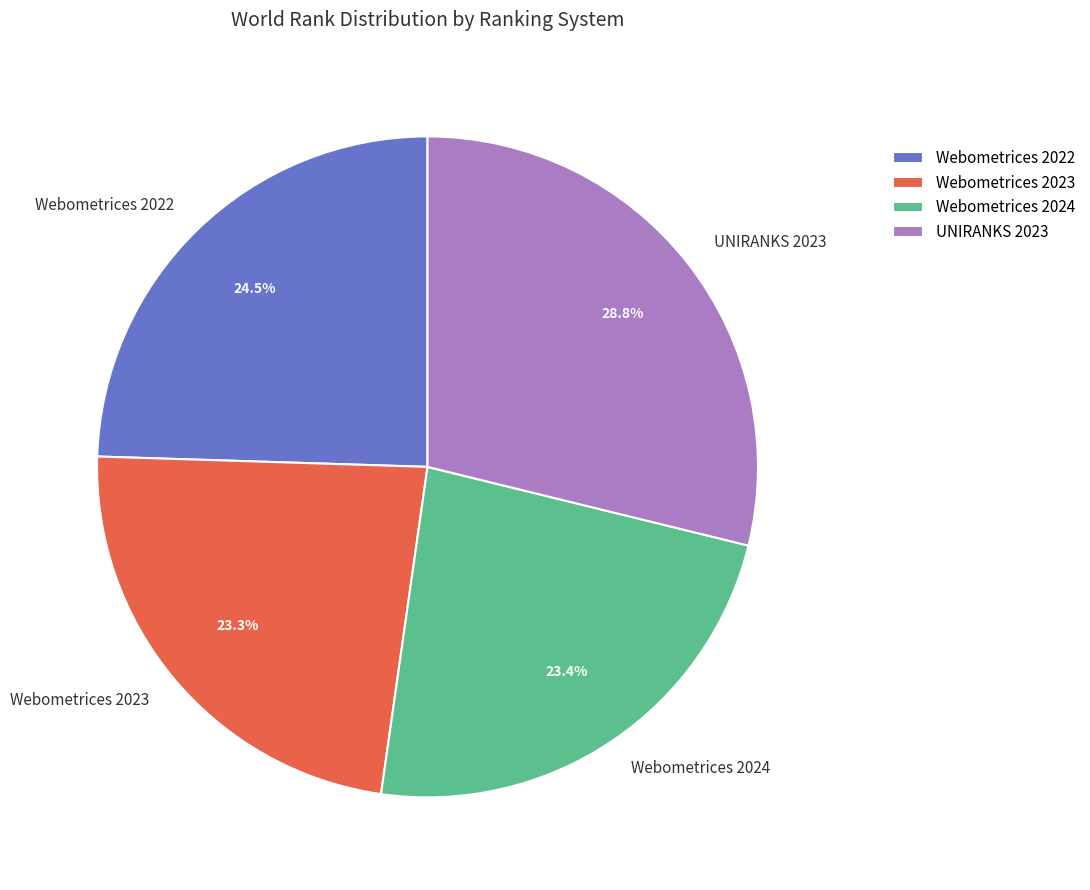

To the nearest percent, what is the difference between the UNIRANKS 2023 and Webometrices 2023 slice percentages?

6%